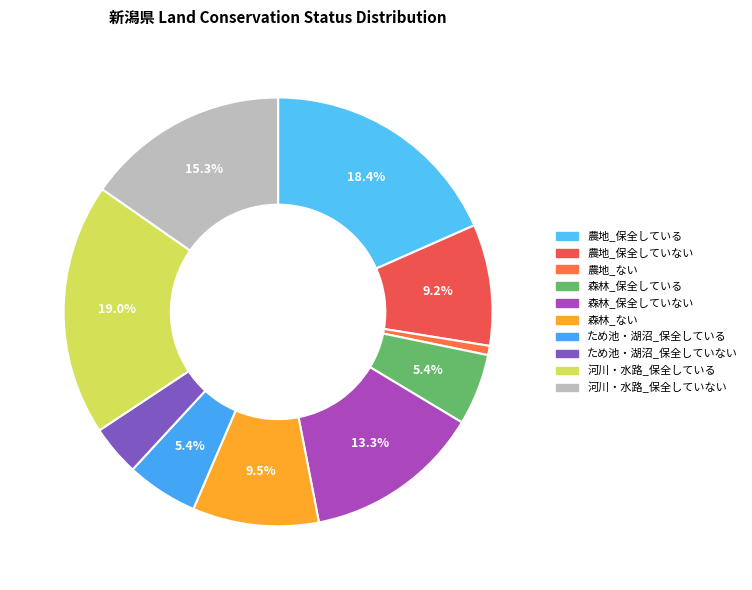

Rank the categories by value from lowest to highest.

農地_ない, ため池・湖沼_保全していない, 森林_保全している, ため池・湖沼_保全している, 農地_保全していない, 森林_ない, 森林_保全していない, 河川・水路_保全していない, 農地_保全している, 河川・水路_保全している